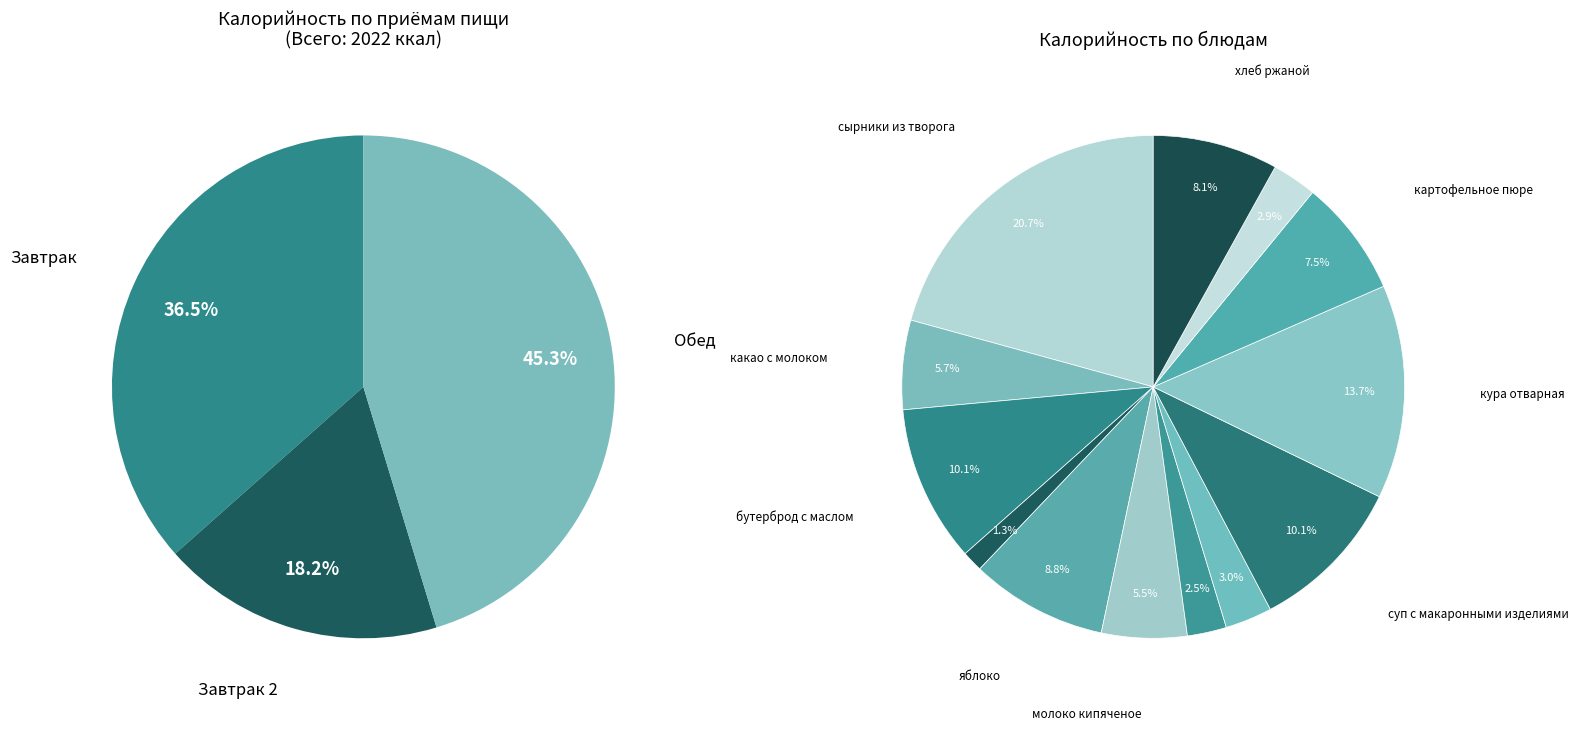

Is пряник the majority of the pie?

No